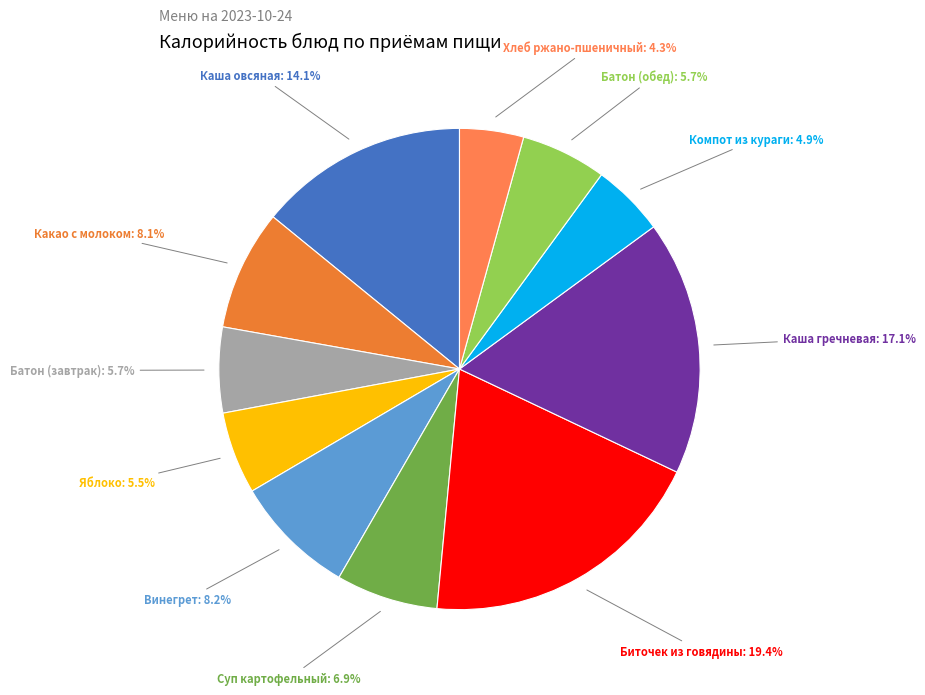

Count the number of slices in the pie.

11